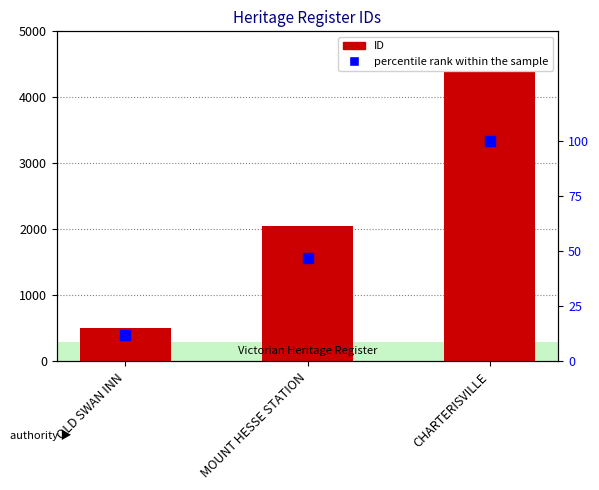

What is the spread (max minus min) of values at MOUNT HESSE STATION?

2006